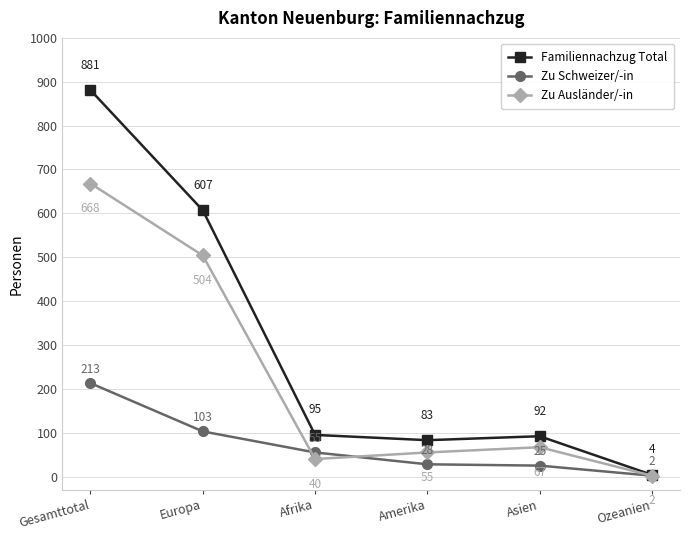

The value of Familiennachzug Total at Afrika is 165. True or false?

False